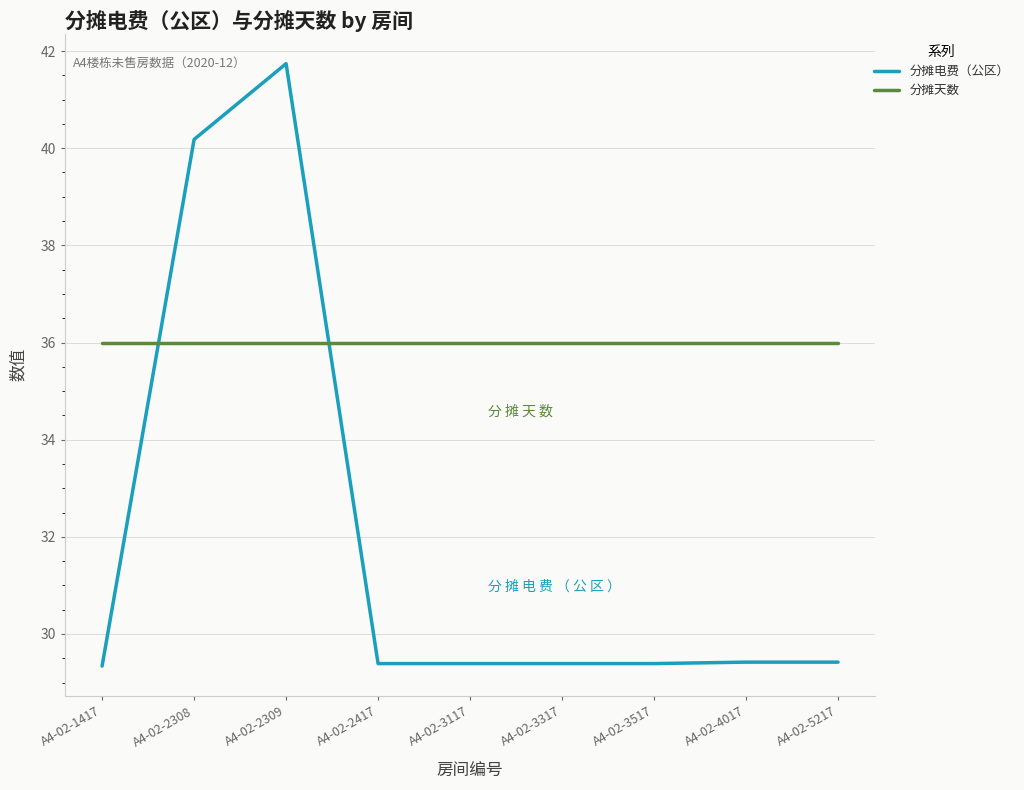

Rank the series by their average value, from lowest to highest.

分摊电费（公区）, 分摊天数